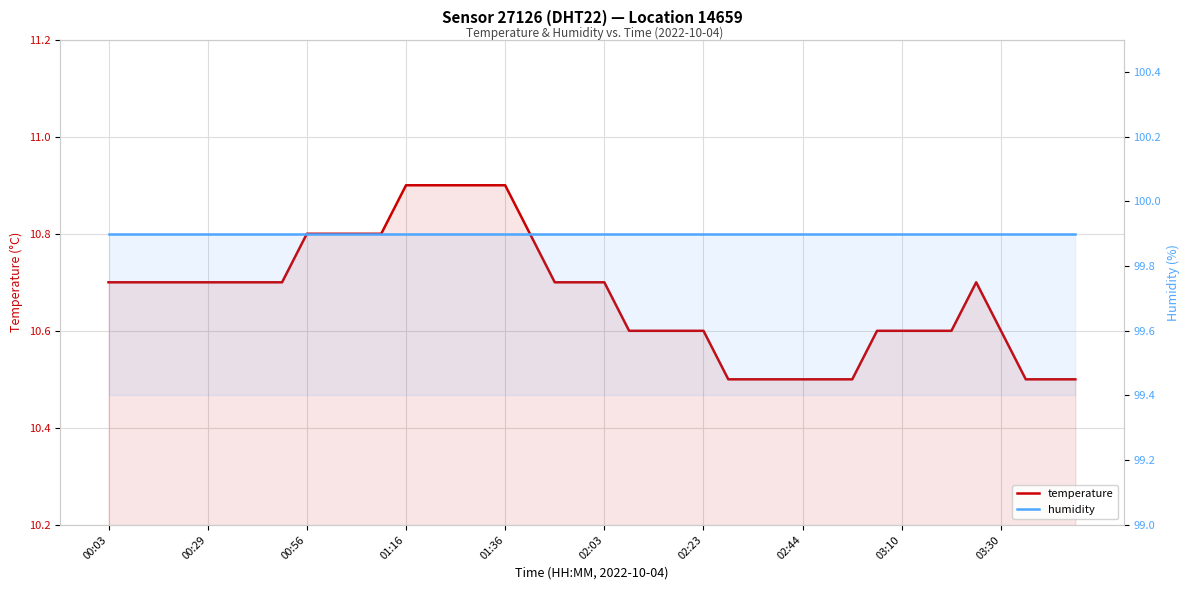

What value does the humidity series have at 18?

99.9